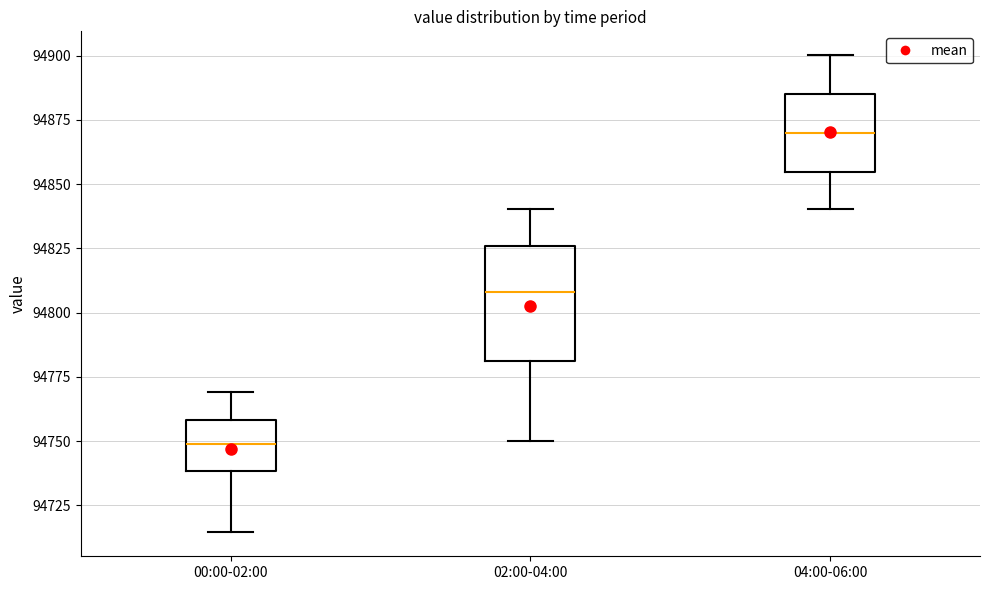

Which box is the tallest, from its lower edge to its upper edge?

02:00-04:00